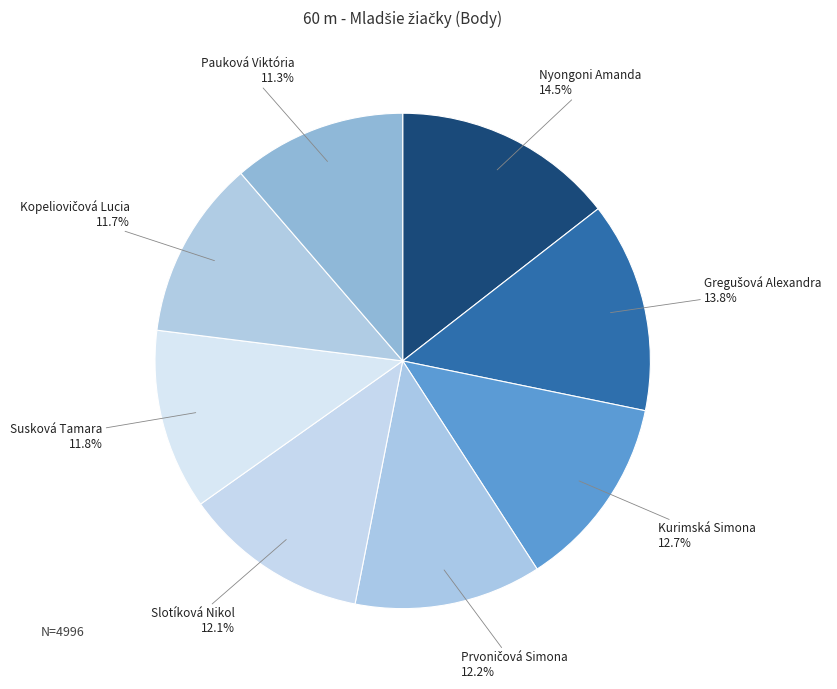

To the nearest percent, what percentage of the pie is Kurimská Simona?

13%